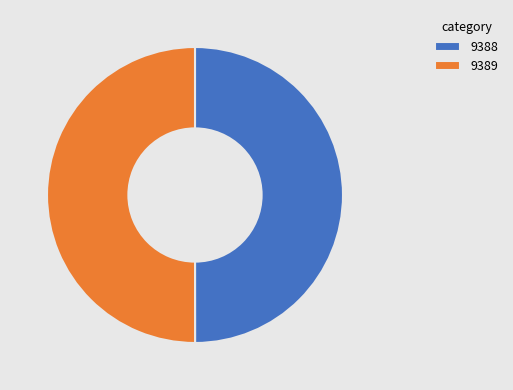

True or false: 9388 accounts for 50% of the total.

True